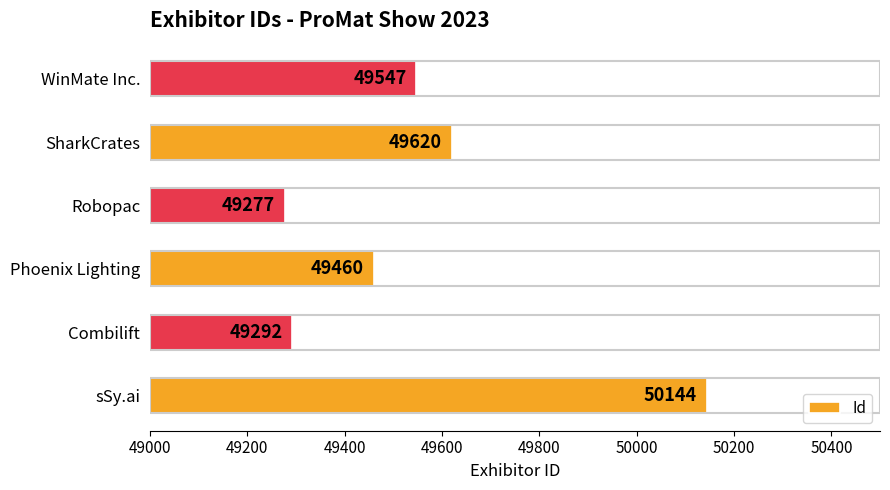

What is the approximate value at Robopac, to the nearest 10?

49280